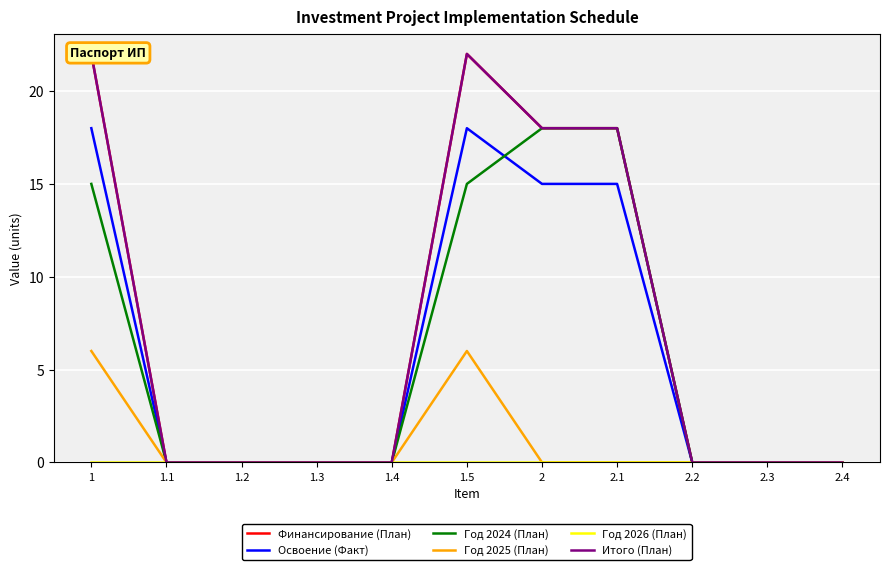

Which category has the lowest value in the Финансирование (План) series?

1.1